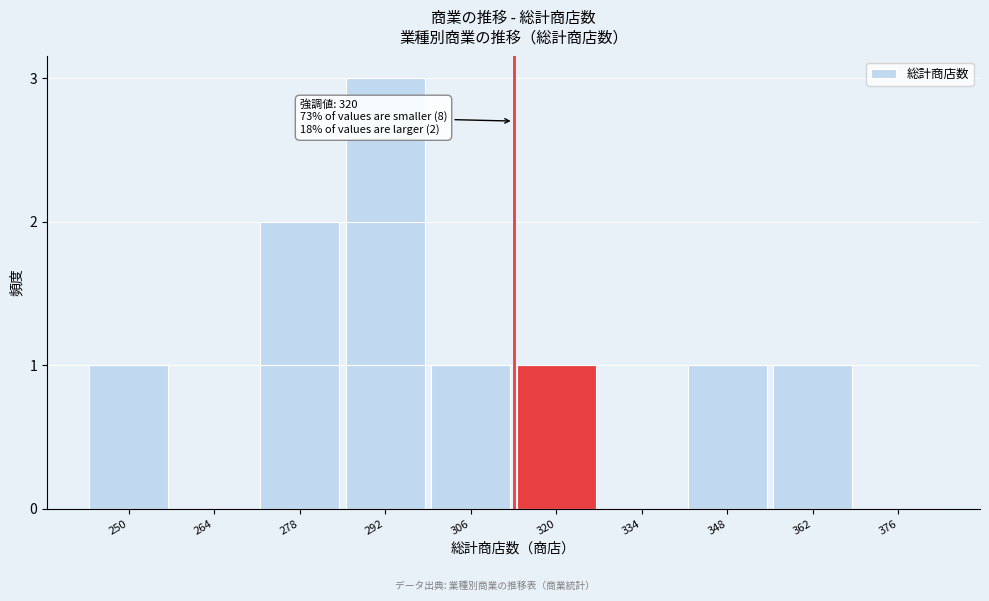

Reading left to right, transcribe all the data shown in this chart.

250=1	264=0	278=2	292=3	306=1	320=1	334=0	348=1	362=1	376=0